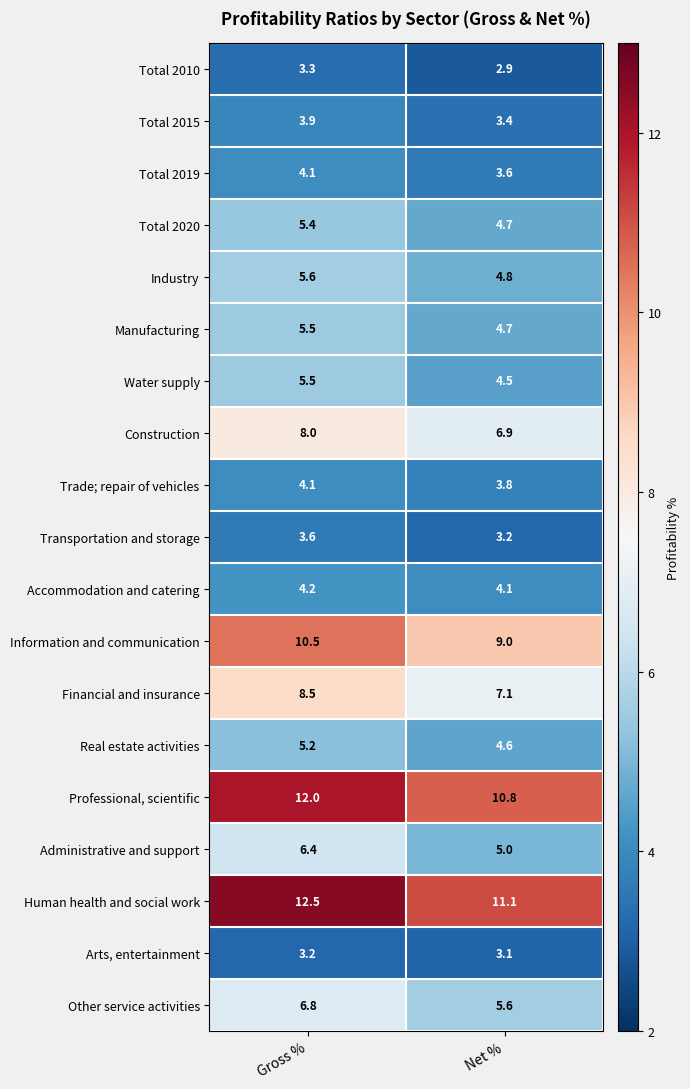

What is the sum of the Water supply values at Net % and Gross %?

10.0